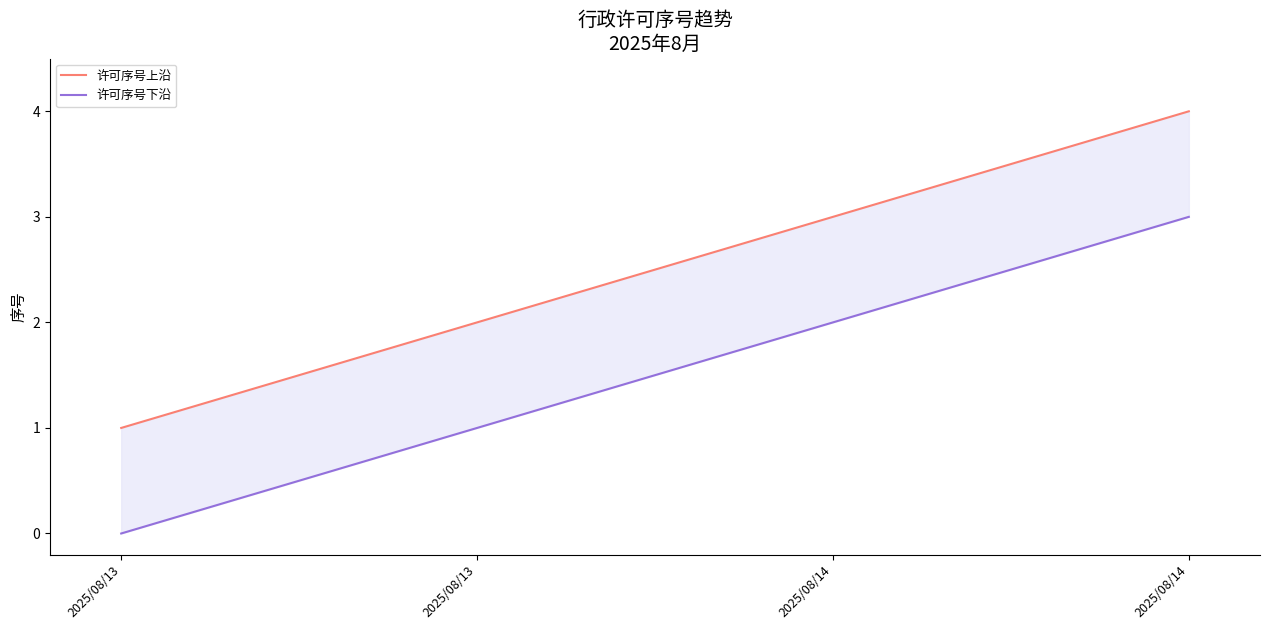

Between 2025/08/13 and 2025/08/14, which series saw the biggest shift?

许可序号上沿